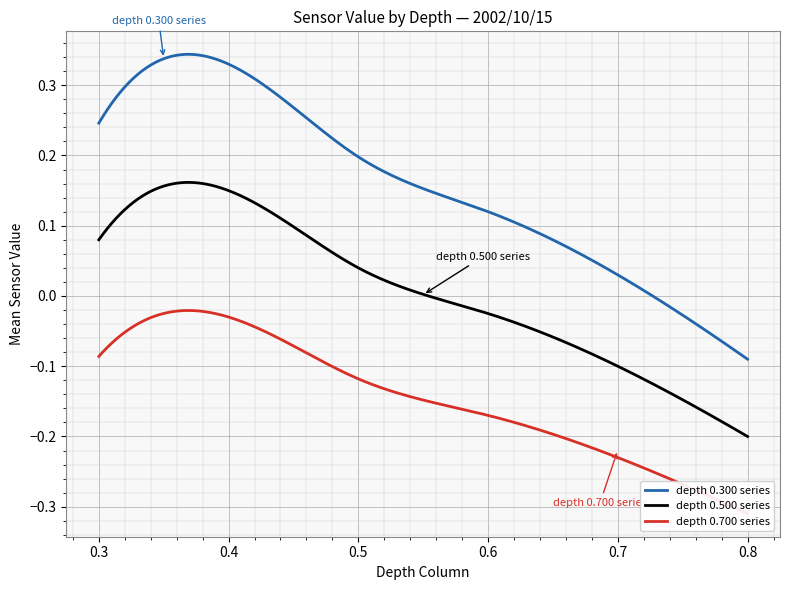

True or false: depth 0.300 series and depth 0.500 series intersect in this chart.

False